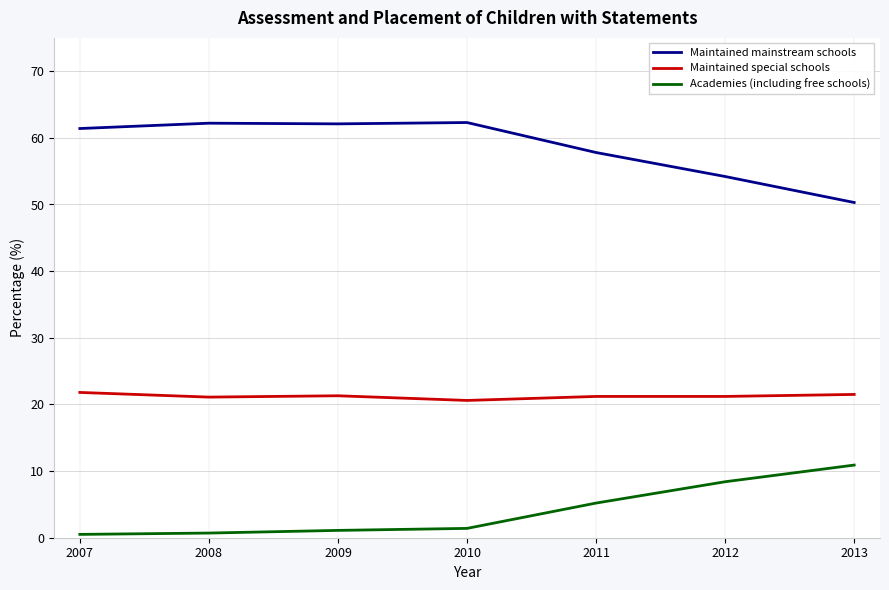

Does the chart display data point markers on the line(s)?

No